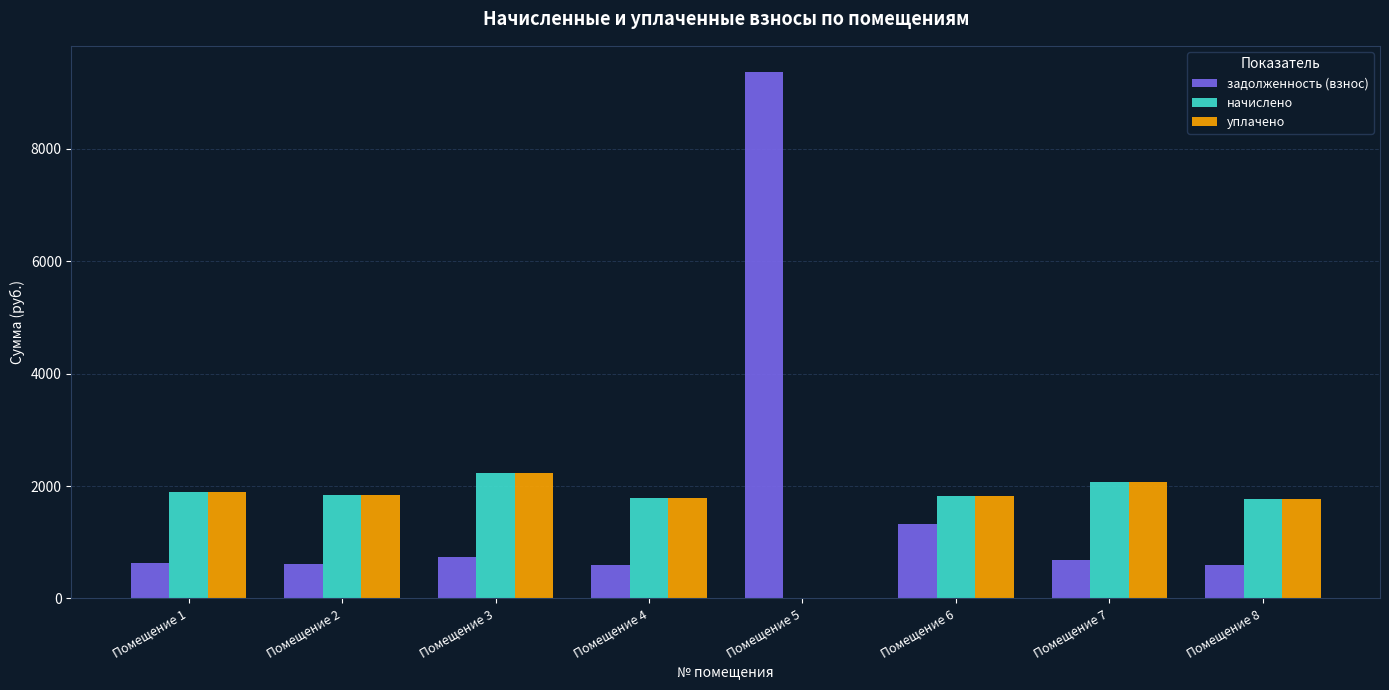

Which series has the widest spread of values?

задолженность (взнос)